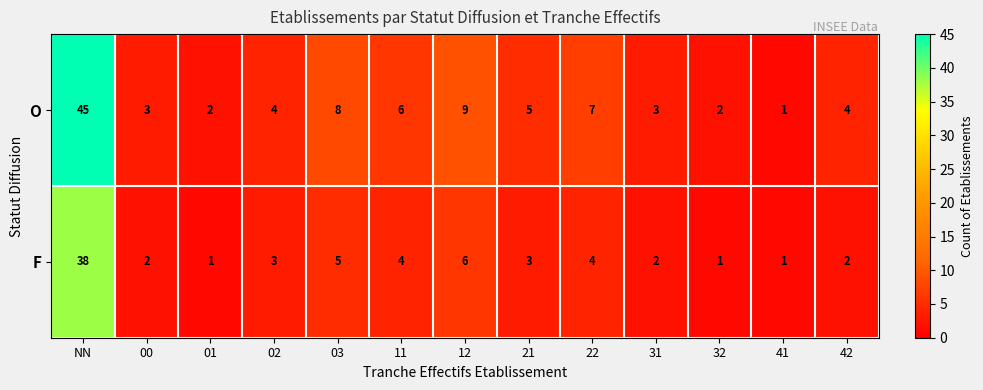

True or false: F has a value of 5 at 21.

False